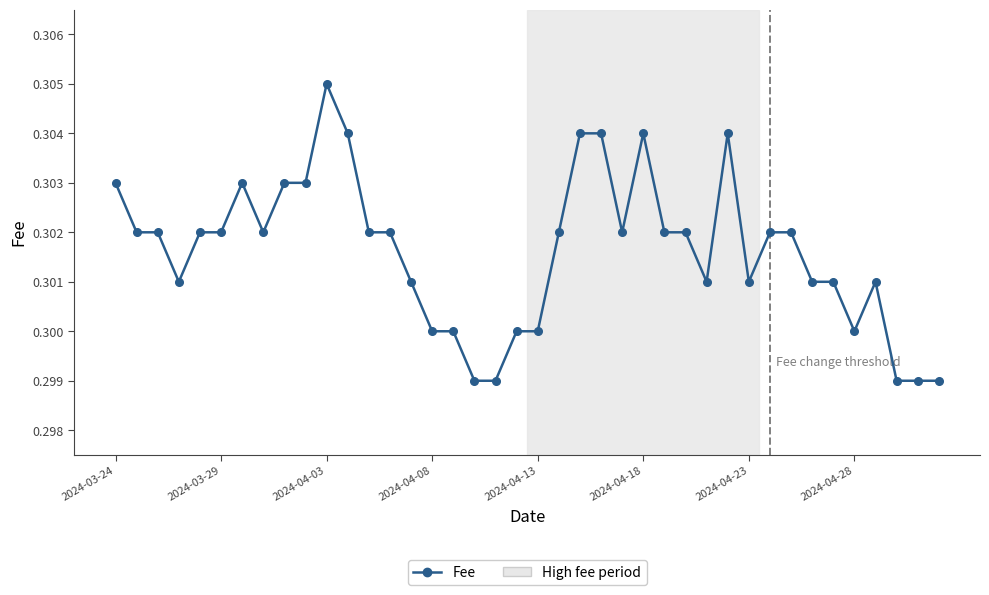

How many values are between 0 and 1?

40